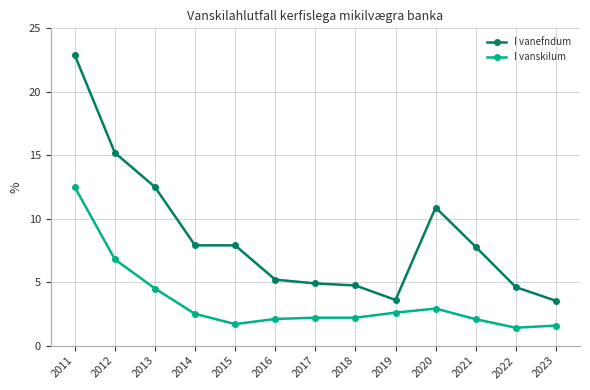

Is this an area chart (filled region under the line)?

No